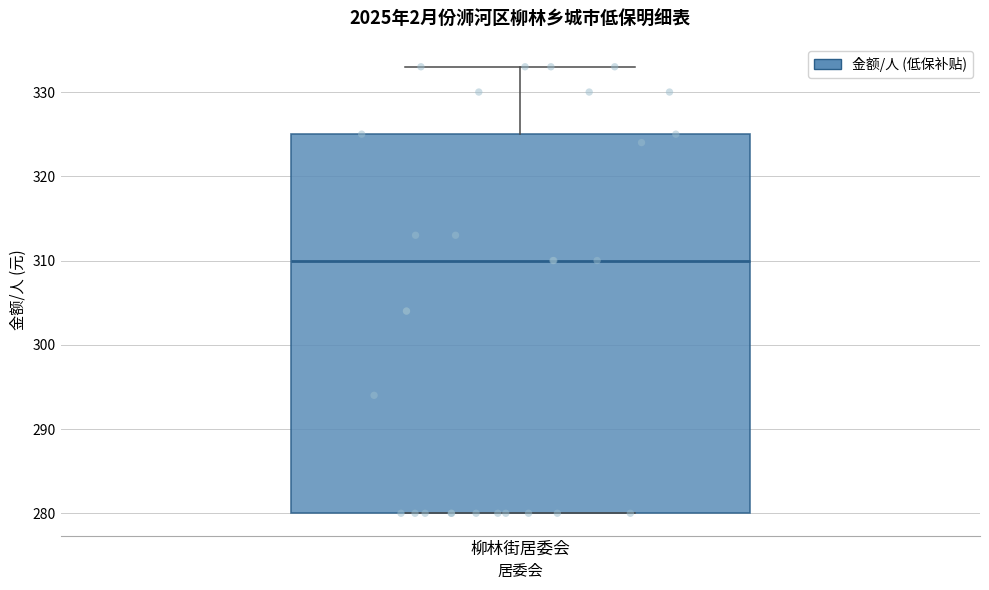

Where is the upper edge of the box for 柳林街居委会 on the y-axis? The values are not printed on the chart, so give them approximately, as read against the axis.

325